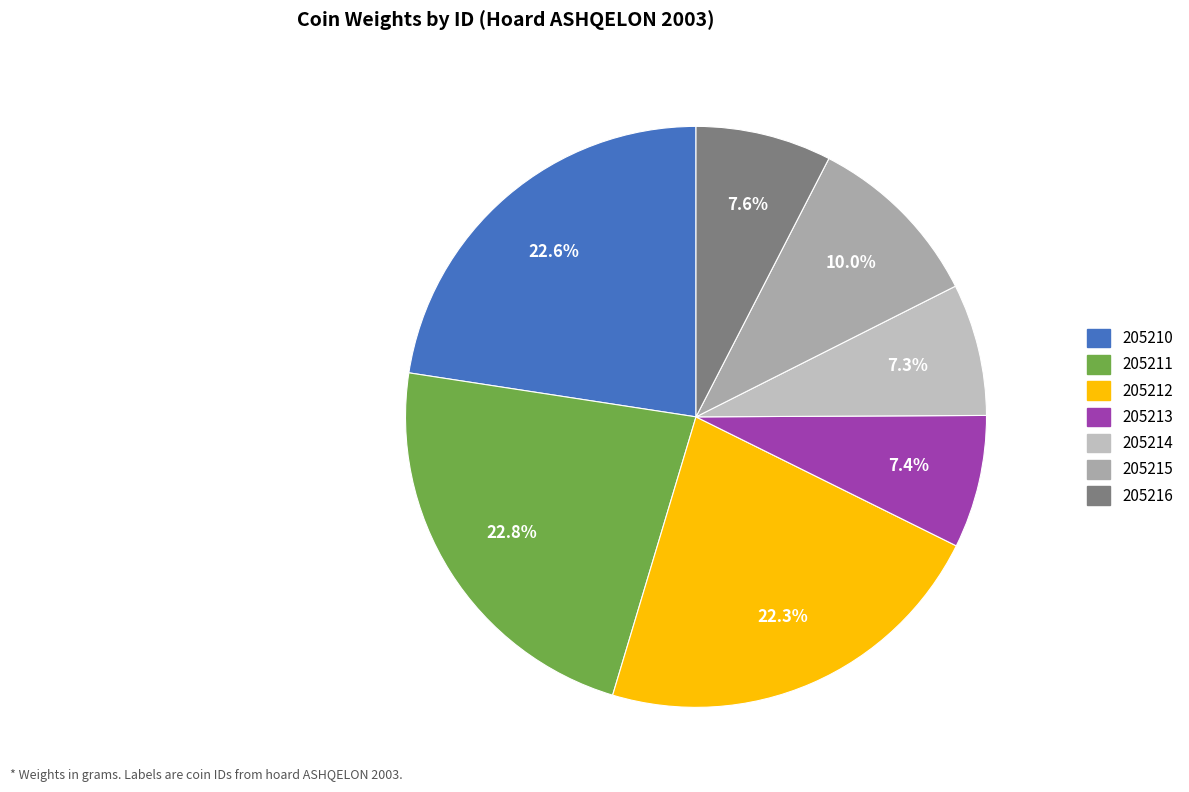

How many slices are in this pie chart?

7